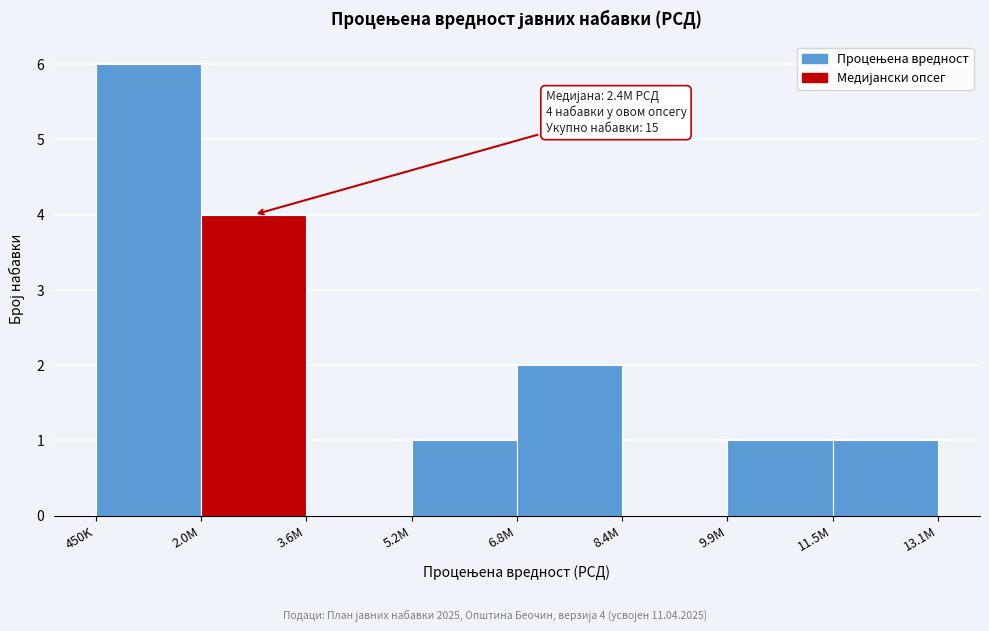

Reading left to right, list all the values displayed in this chart.

450K=6	2.0M=4	3.6M=0	5.2M=1	6.8M=2	8.4M=0	9.9M=1	11.5M=1